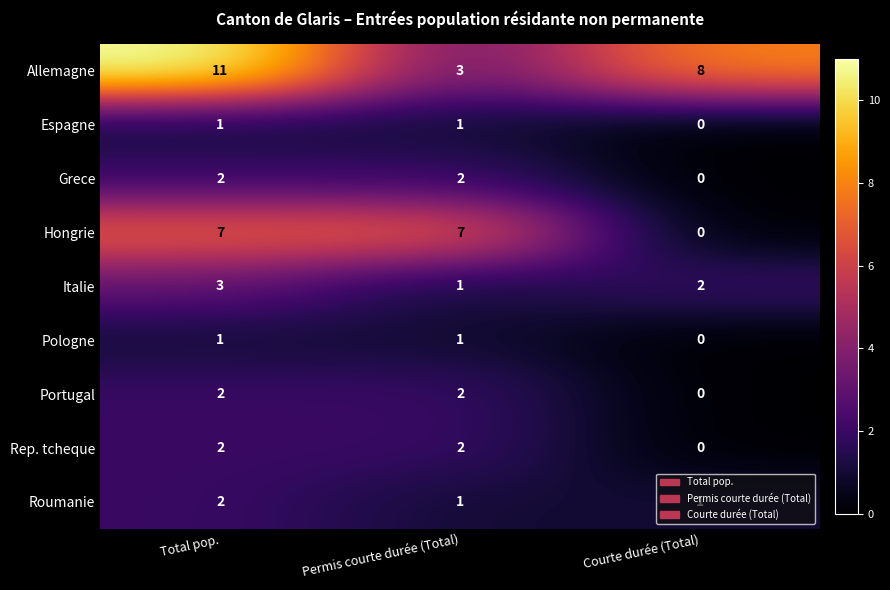

List the labels in order of Italie value, largest first.

Total pop., Courte durée (Total), Permis courte durée (Total)